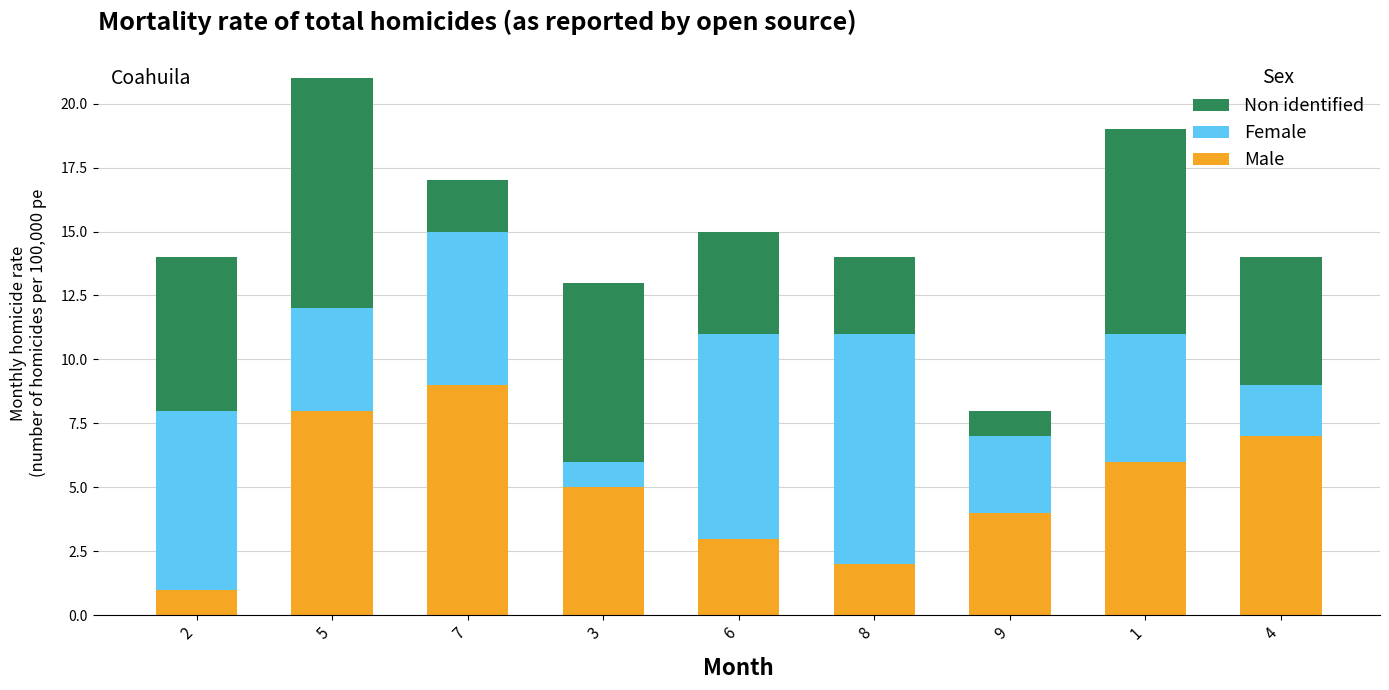

List the labels in order of Male value, largest first.

7, 5, 4, 1, 3, 9, 6, 8, 2